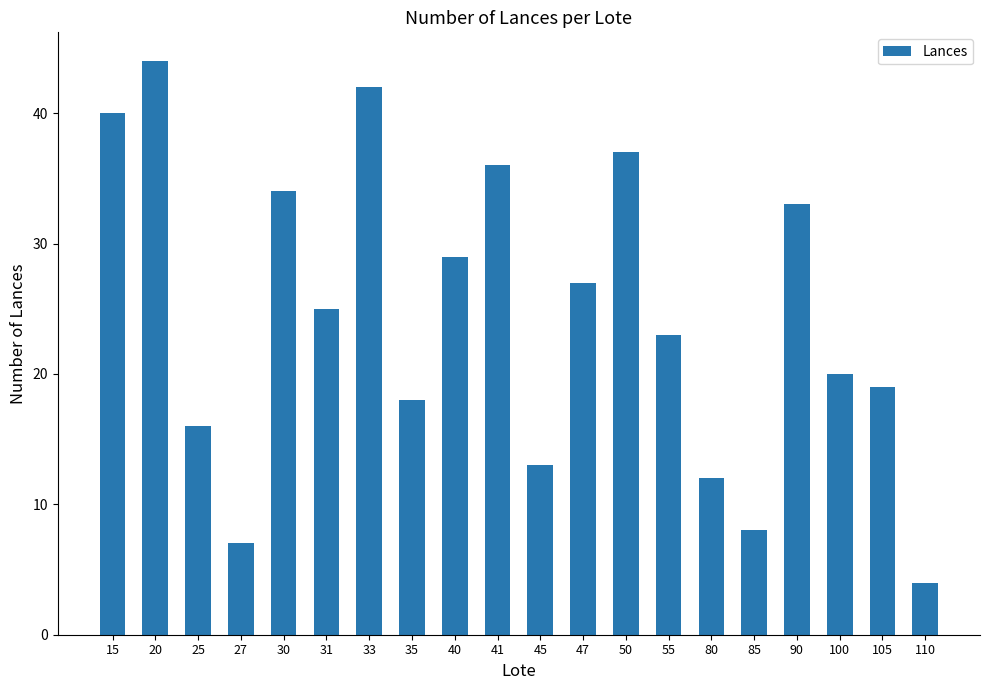

Reading left to right, extract all data points from this chart.

40	44	16	7	34	25	42	18	29	36	13	27	37	23	12	8	33	20	19	4